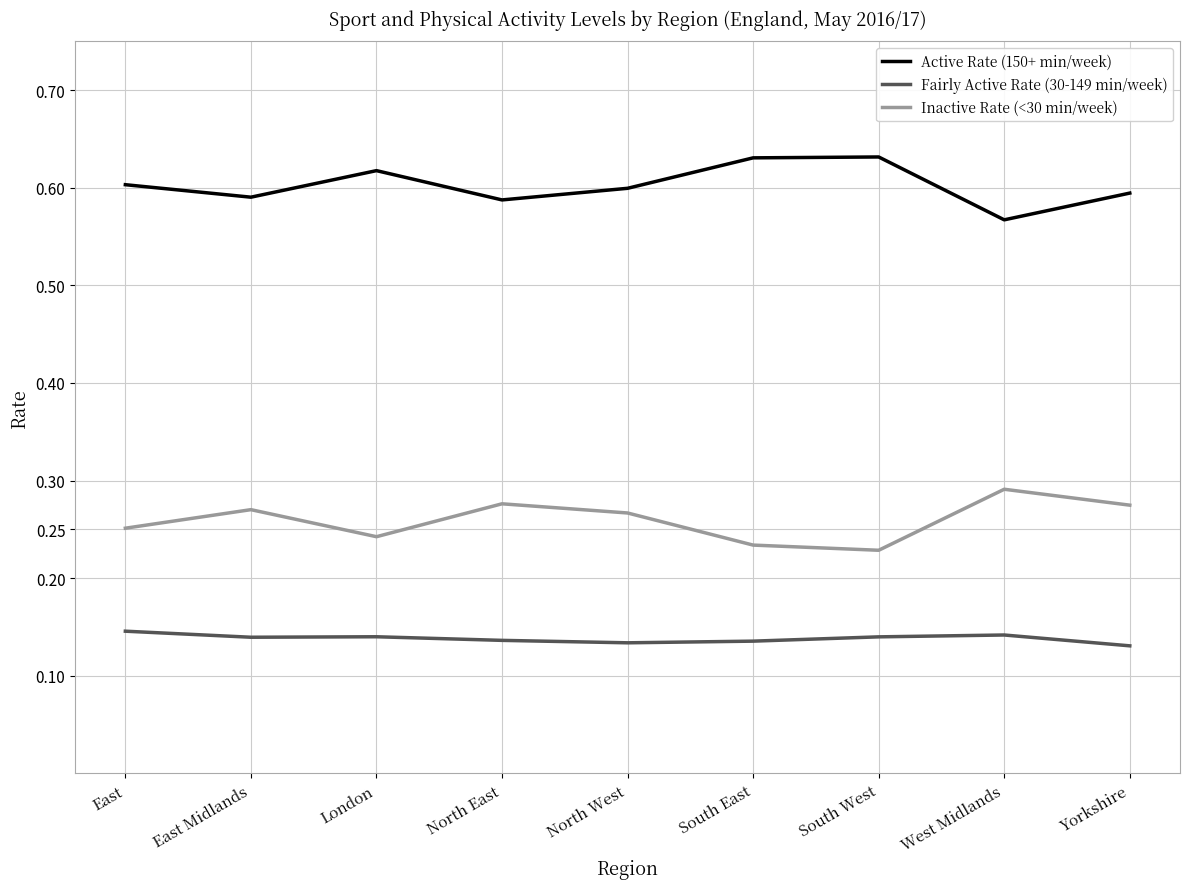

What is the difference between the highest and lowest values at North West?

0.5